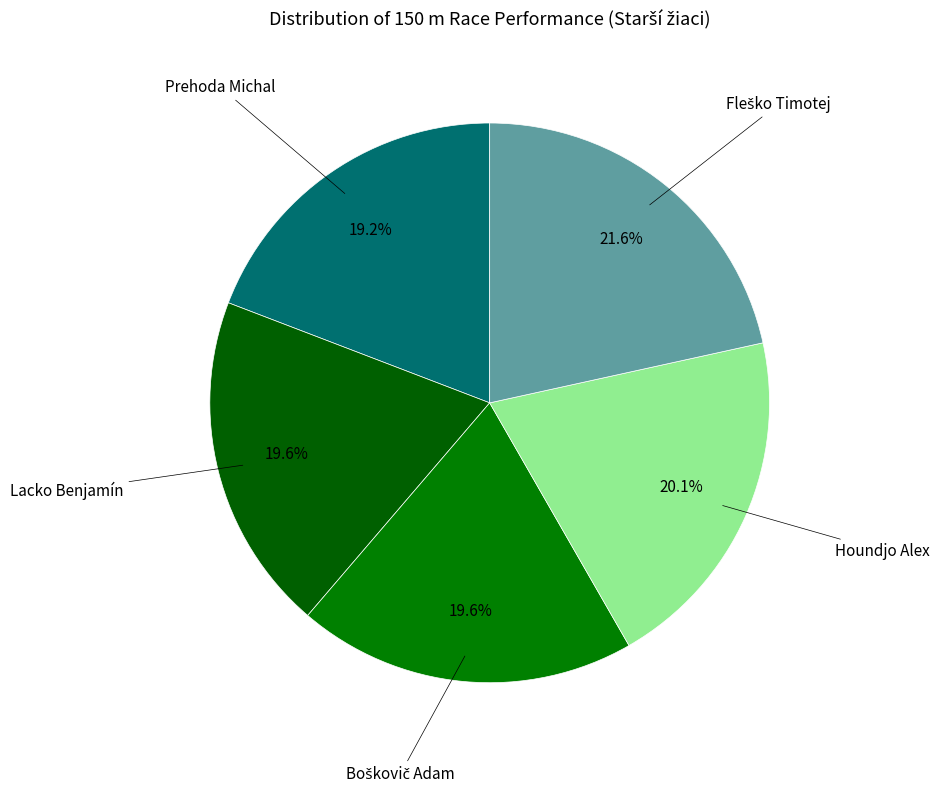

How many segments does this pie chart have?

5